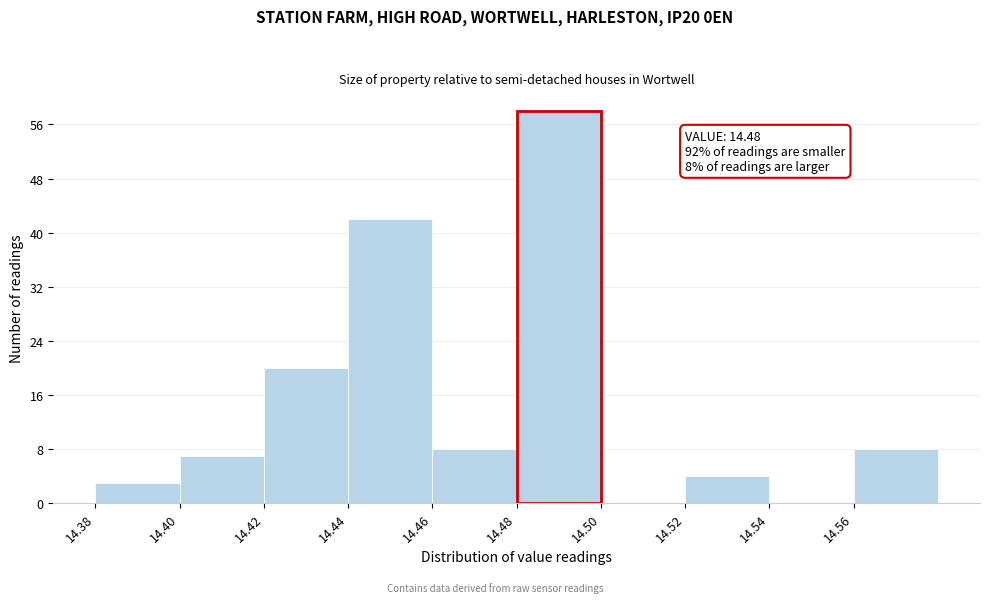

Which range on the x-axis has the tallest bar?

14.48 to 14.50